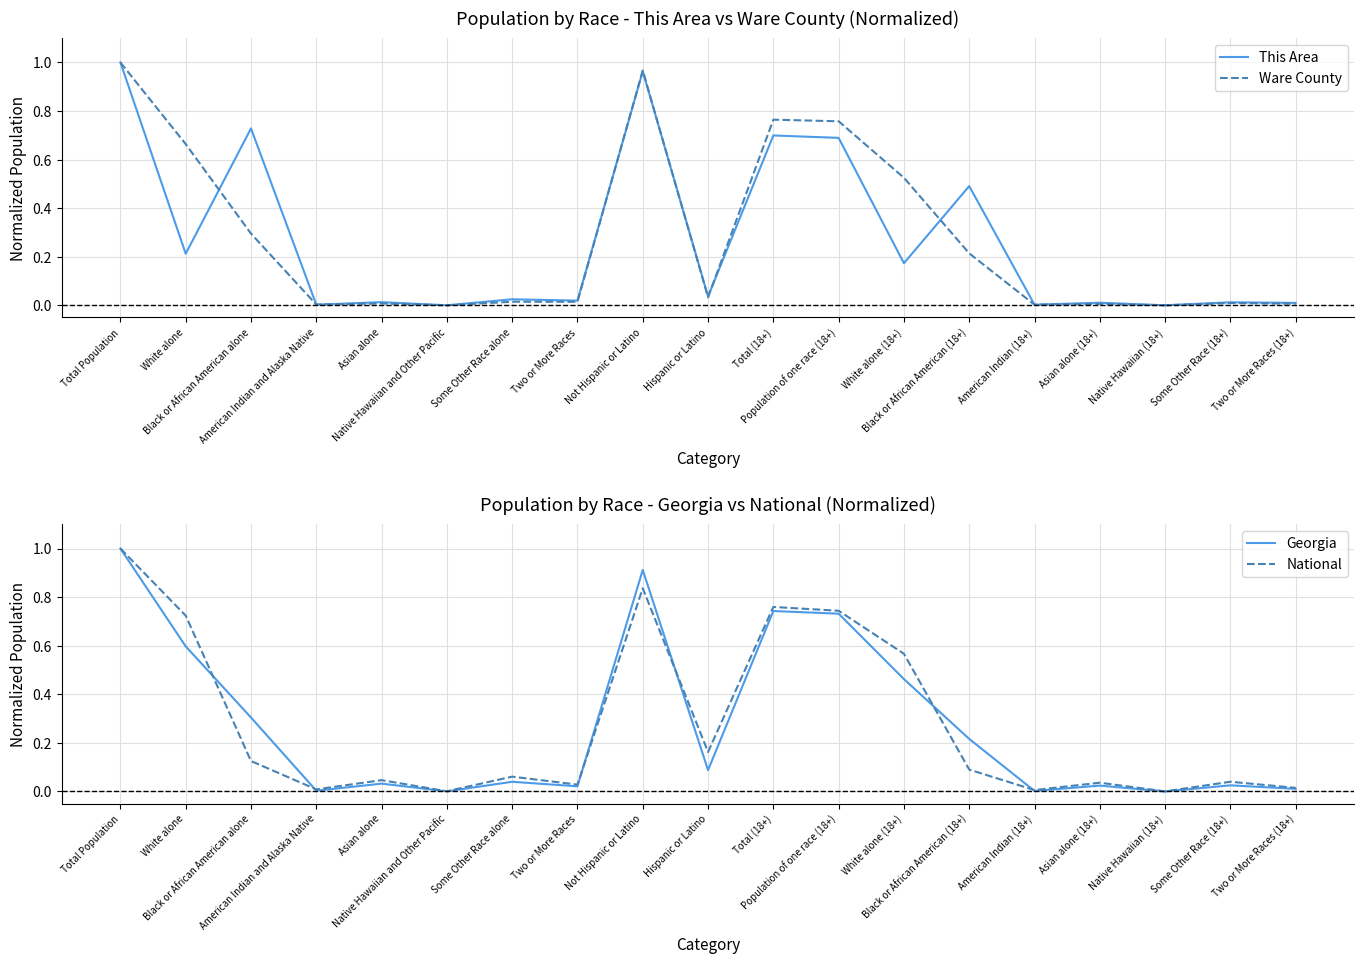

How many intersections are there between National and Ware County?

8